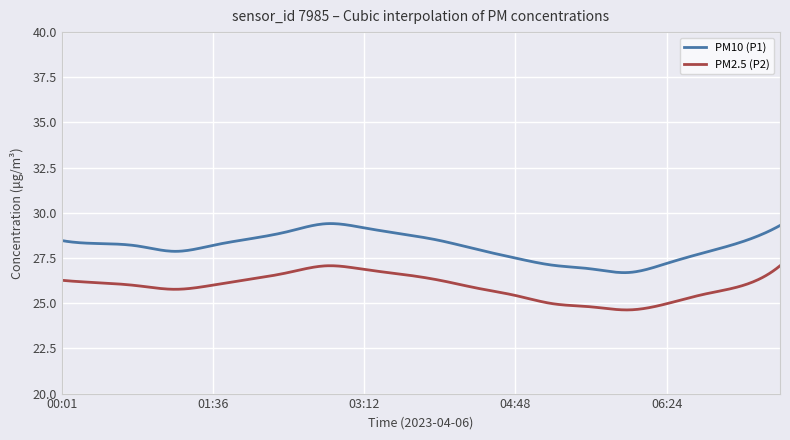

What is the average value of the PM10 (P1) series?

28.1